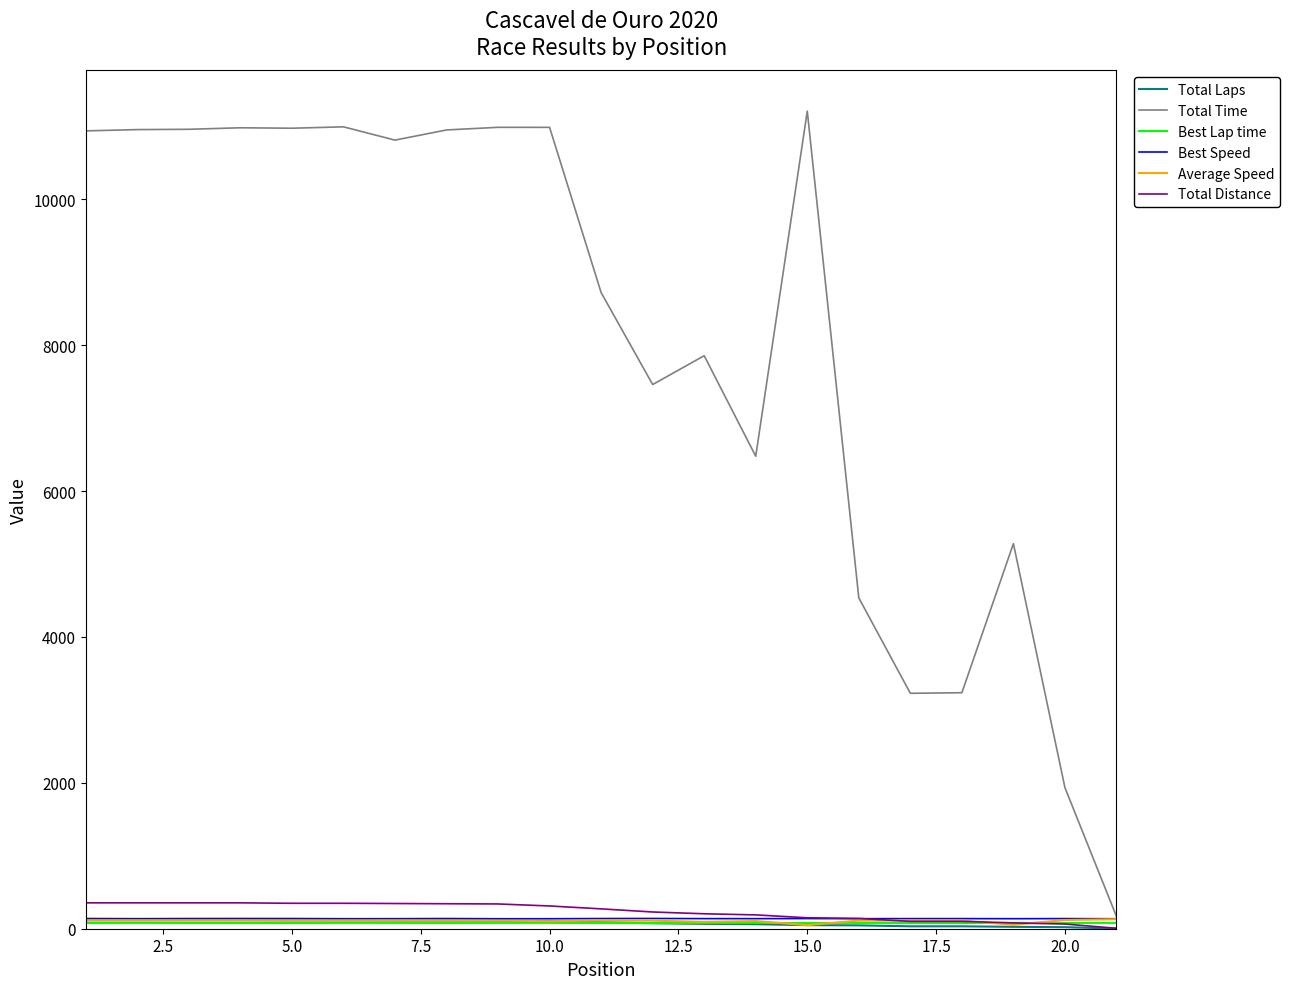

Which series has the largest total across all categories?

Total Time